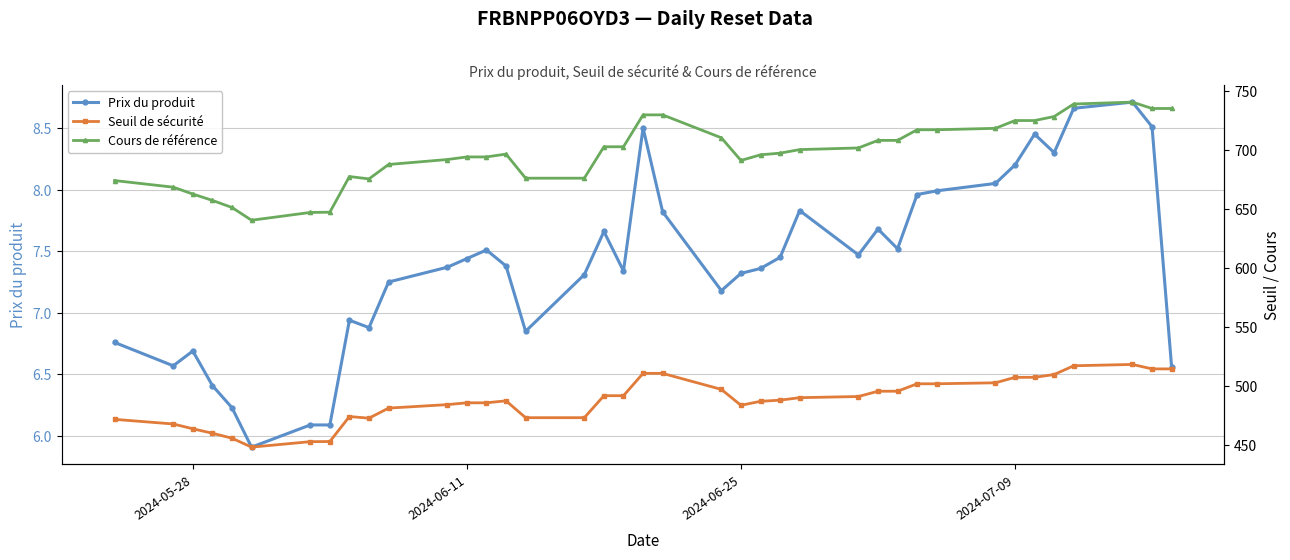

What is the minimum value for Prix du produit?

5.9